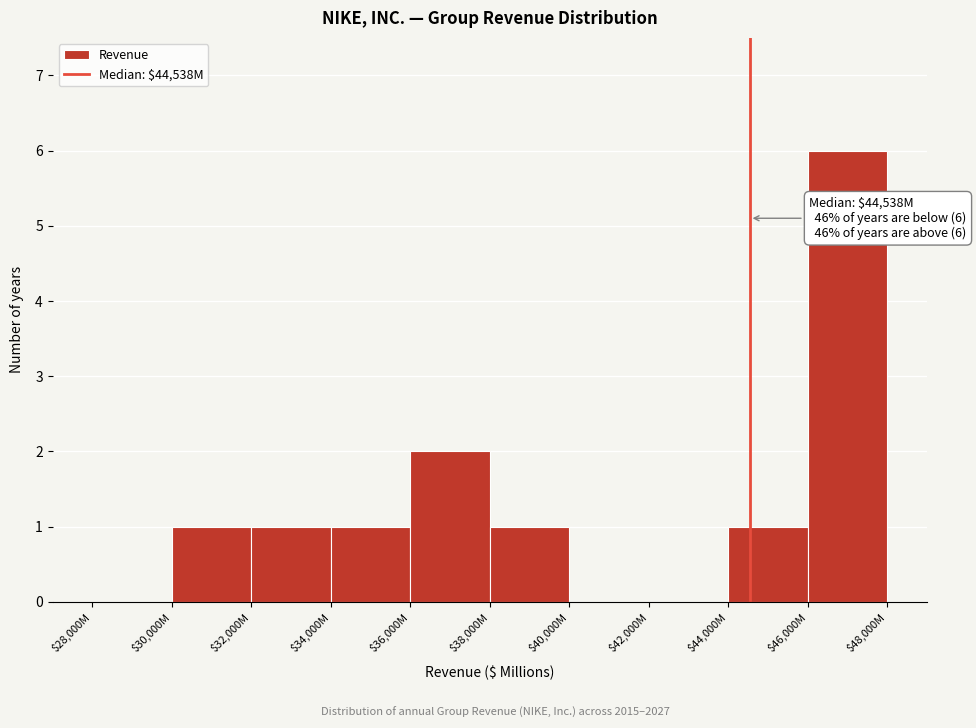

Which label corresponds to the largest value in the chart?

$46,000M